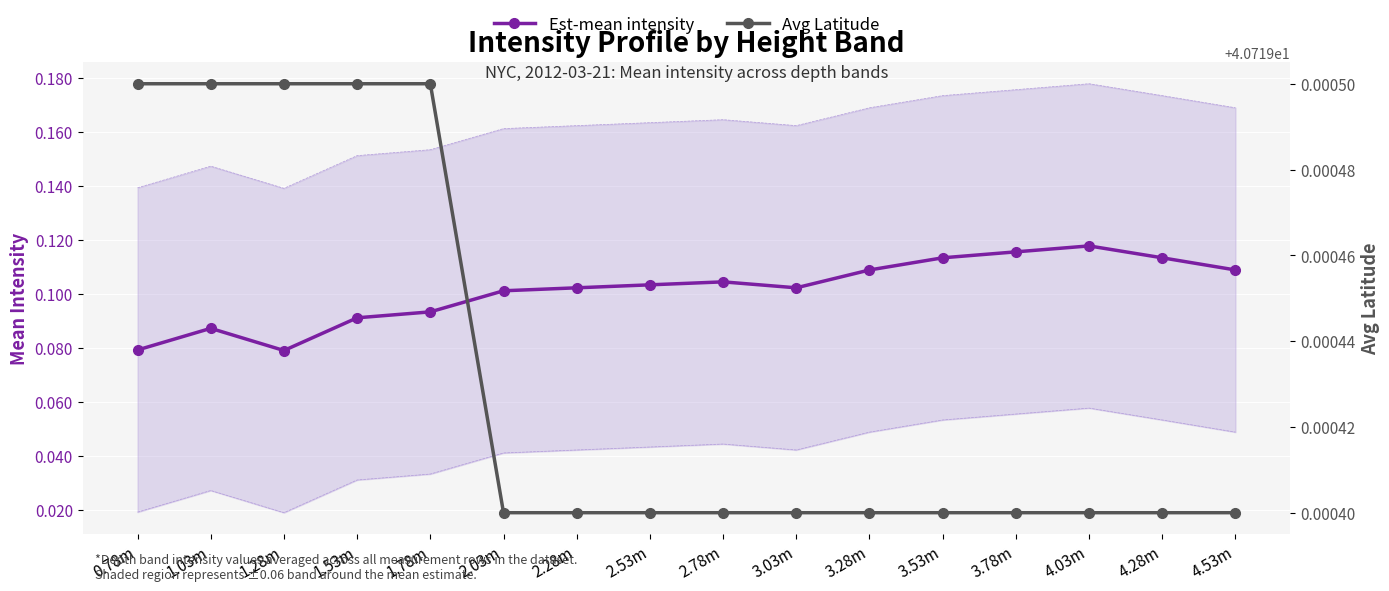

True or false: Est-mean intensity has a value of 0.1 at 2.53m.

True